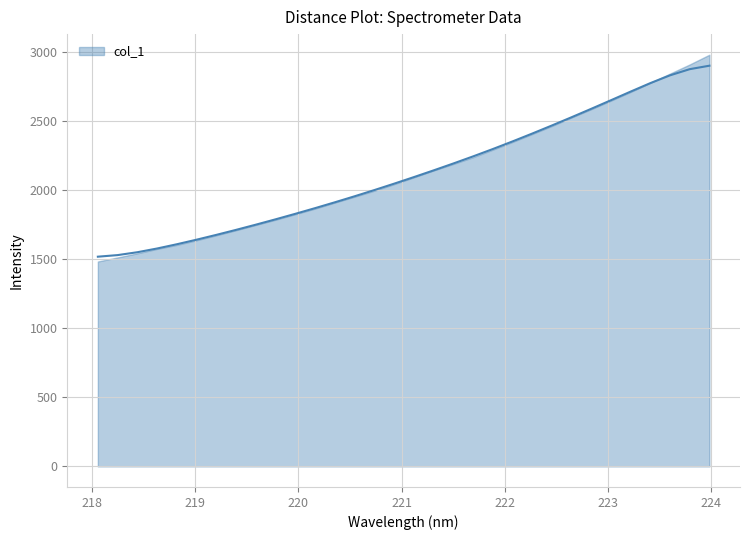

At which label is the value closest to 2209?

221.4993